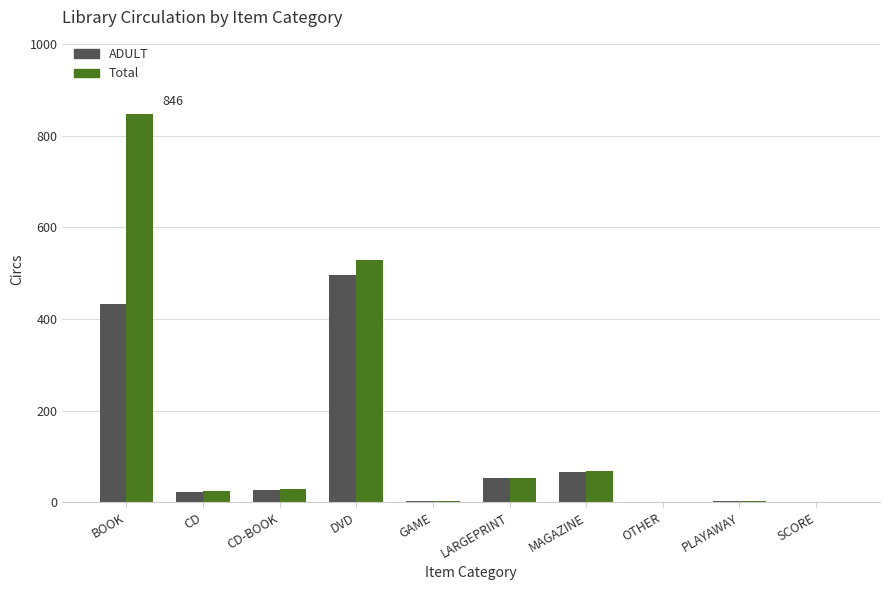

At which category is the sum across all series the highest?

BOOK